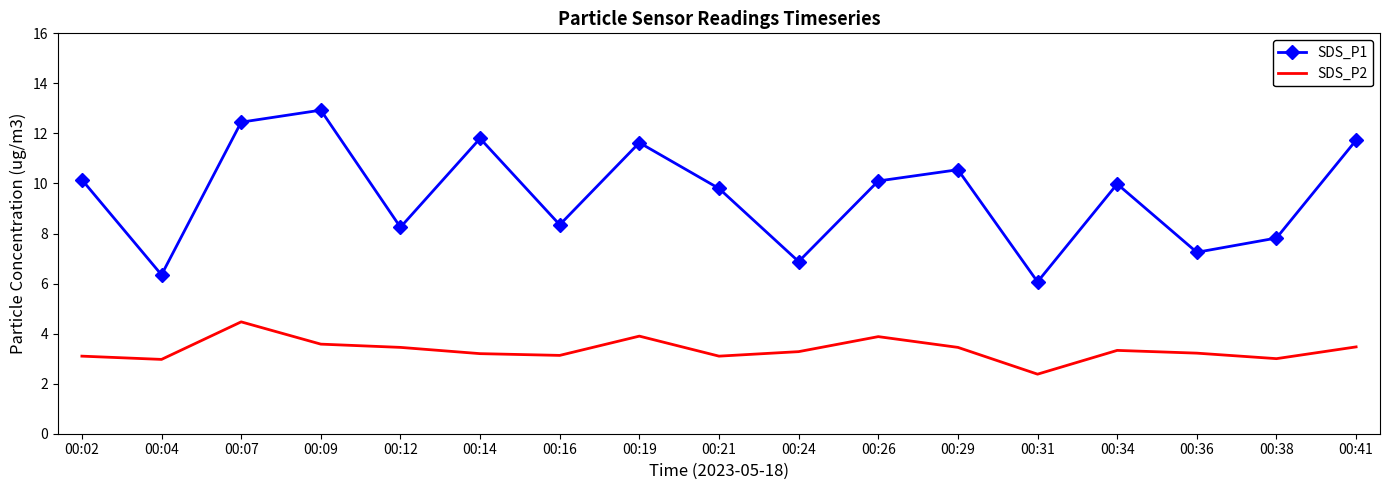

The value of SDS_P2 at 00:31 is 2.4. True or false?

True